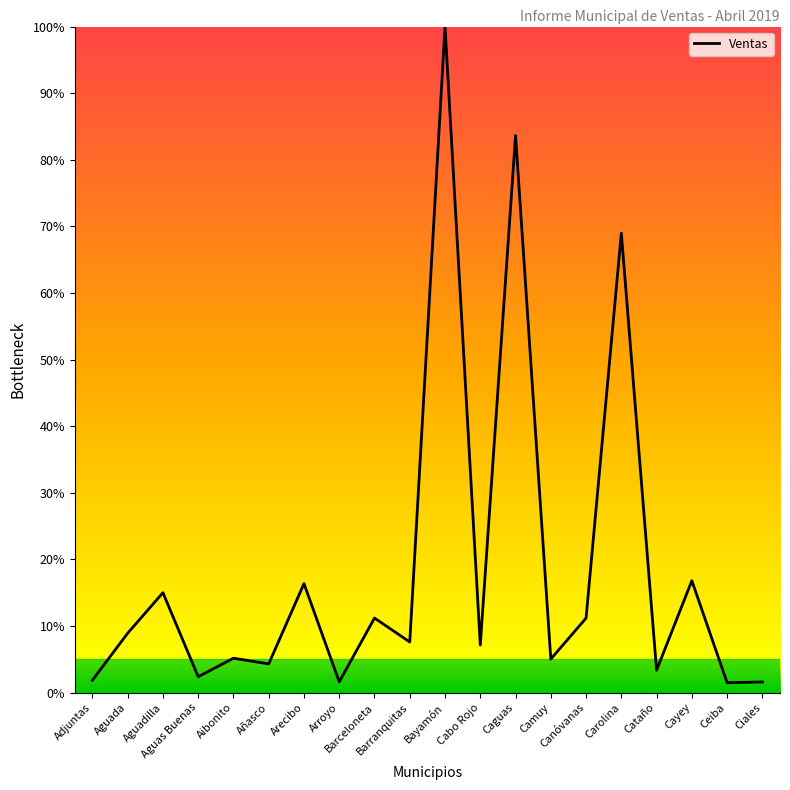

What is the maximum value shown in the chart?

100.0